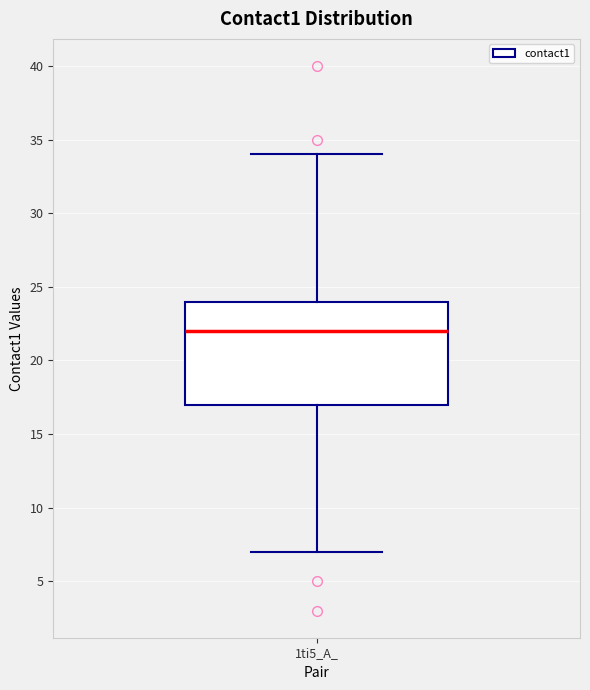

Transcribe this box plot: give where the median line is, the range the box spans, and where the two whiskers end, as read against the y-axis. The values are not printed on the chart, so give them approximately, as read against the axis.

median 22, box 17 to 24, whiskers 7 to 34